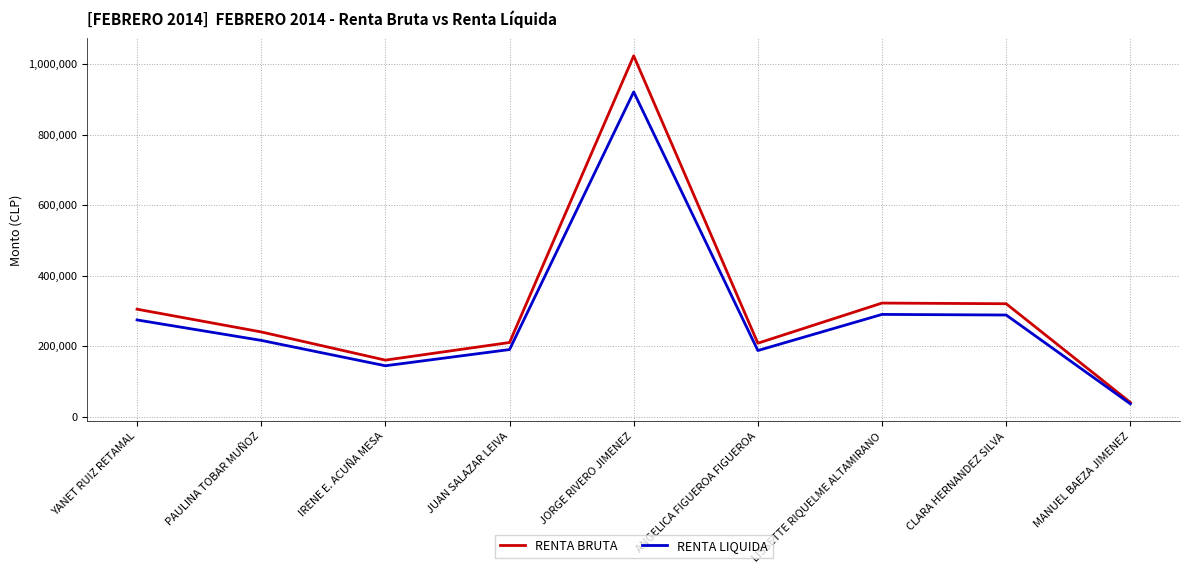

The RENTA LIQUIDA series shows 56906 at IRENE E. ACUÑA MESA. True or false?

False